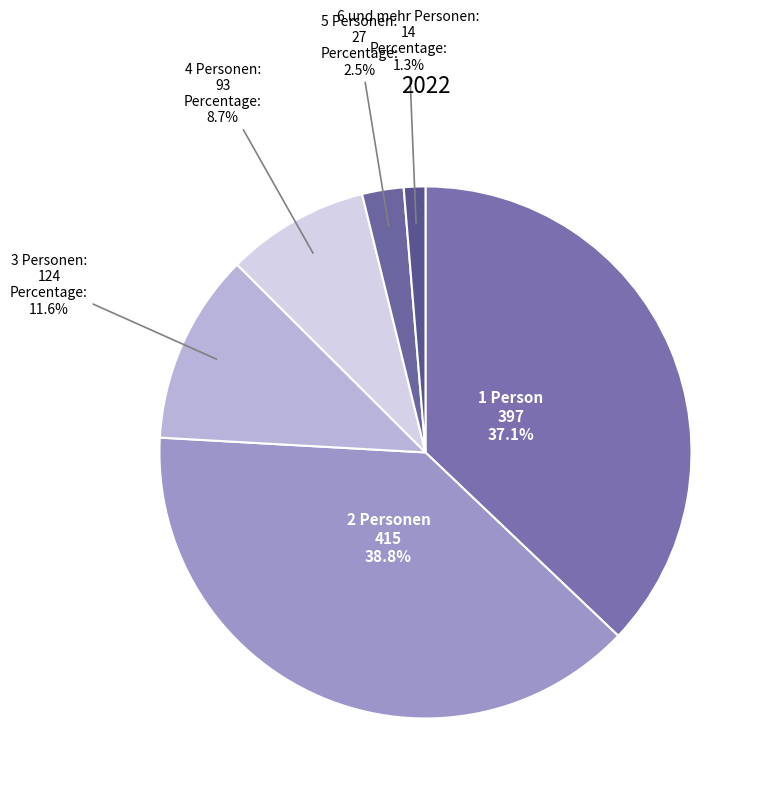

What percentage is the 4 Personen slice, to the nearest percent?

9%